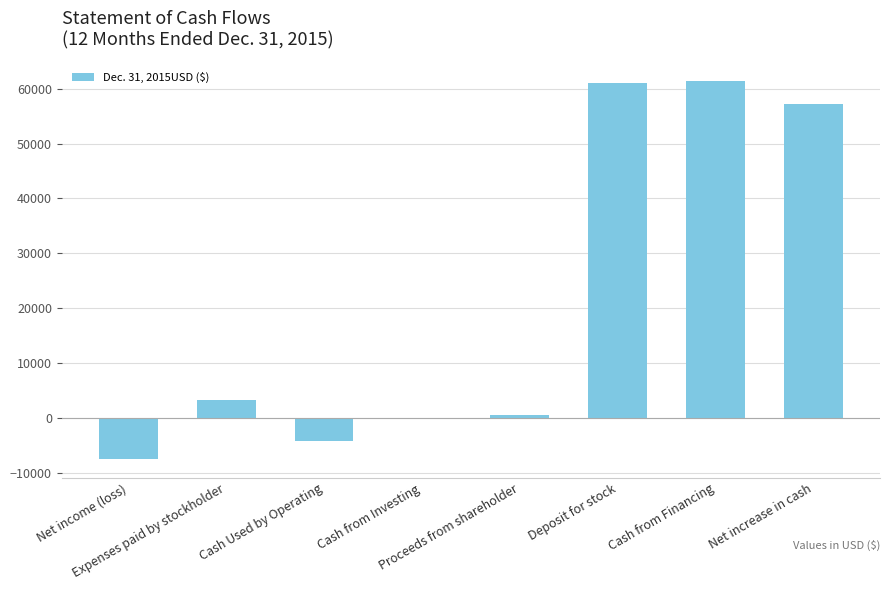

Which has a higher value, Cash Used by Operating or Net income (loss)?

Cash Used by Operating